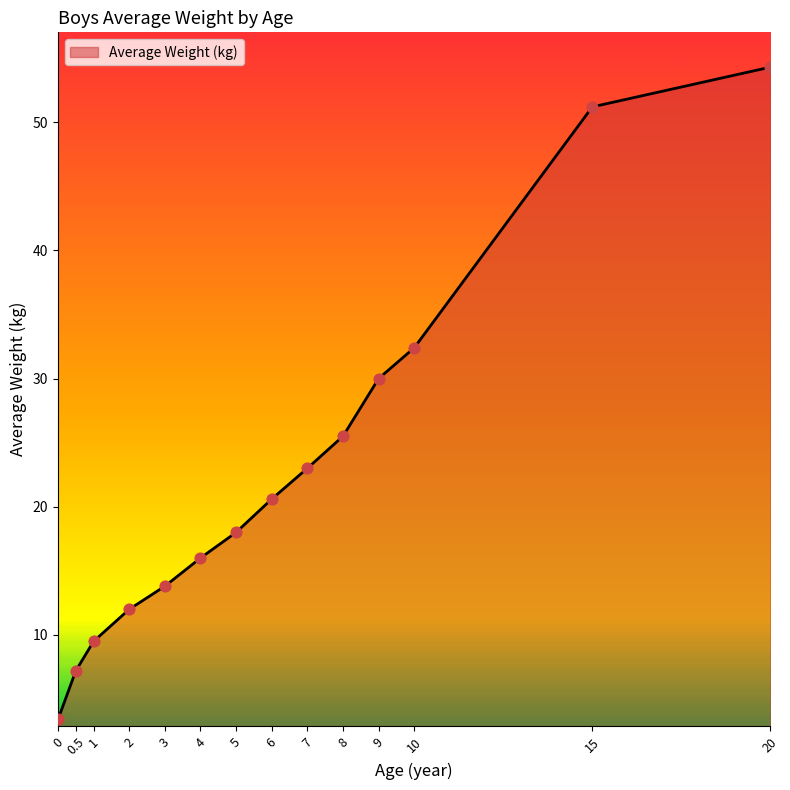

Which has a higher value, 5 or 8?

8